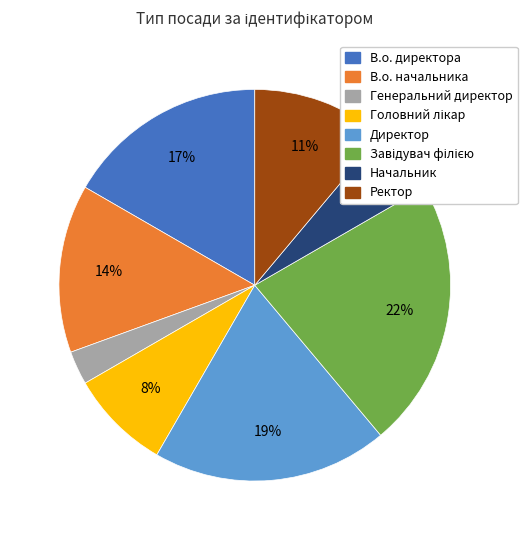

Is the sum of Директор and В.о. директора greater than half?

No